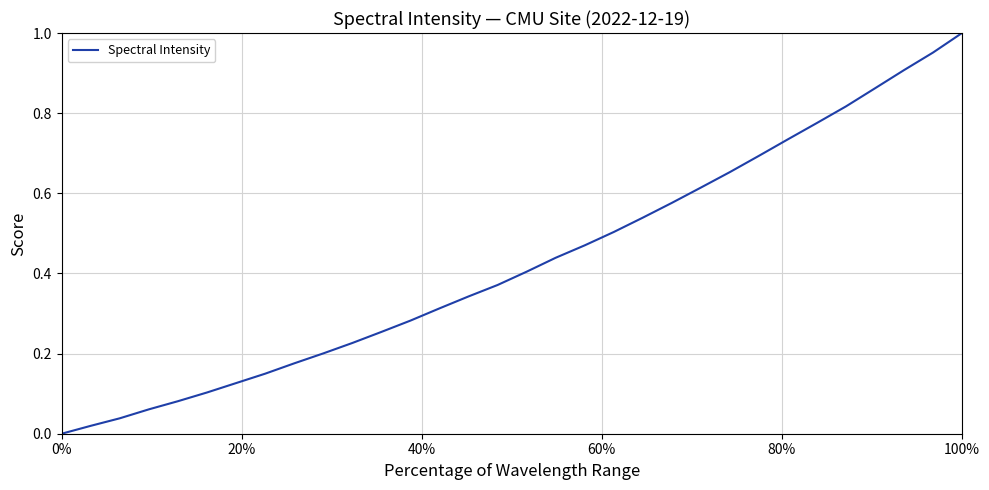

True or false: the data has more than 2 interior local peaks.

False